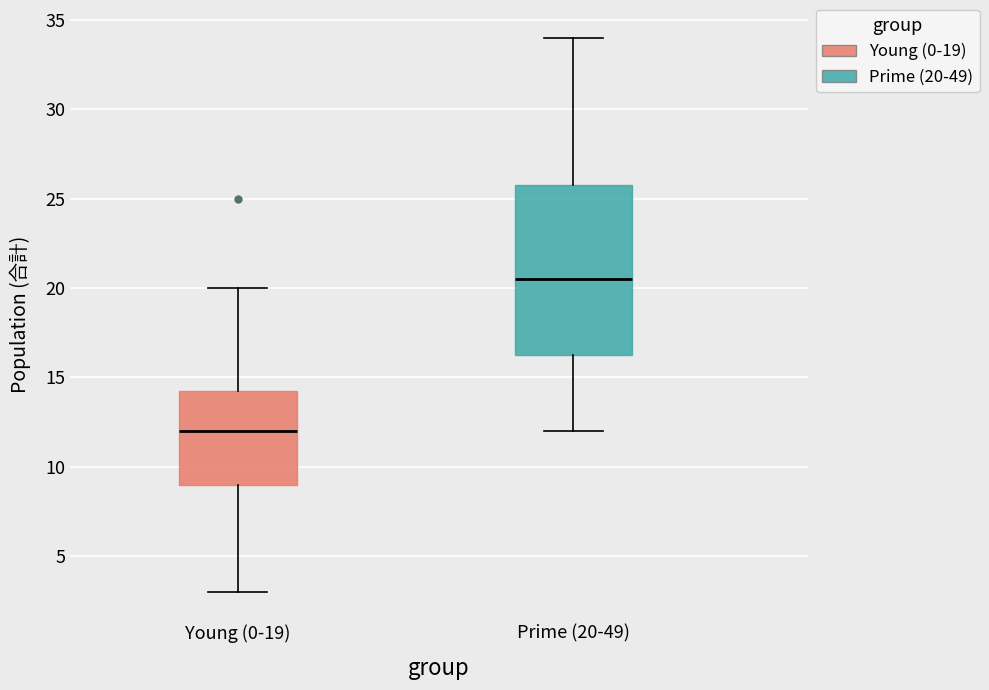

Reading left to right, read every box against the y-axis: the position of its median line, the range the box covers, and the ends of its whiskers. The values are not printed on the chart, so give them approximately, as read against the axis.

Young (0-19): median 12.0, box 9.0 to 14.5, whiskers 3.0 to 20.0
Prime (20-49): median 20.5, box 16.5 to 26.0, whiskers 12.0 to 34.0